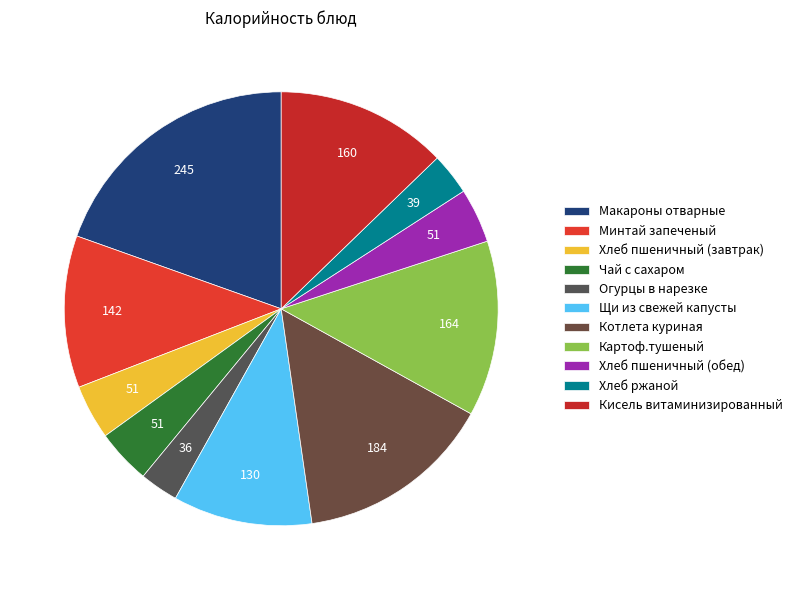

What is the largest slice in the pie chart?

Макароны отварные